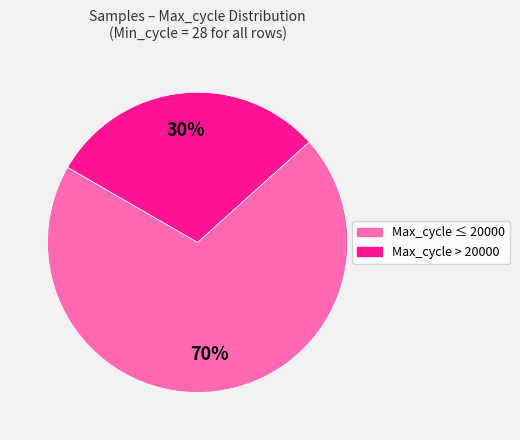

To the nearest percent, what is the difference between the largest and smallest slice percentages?

40%